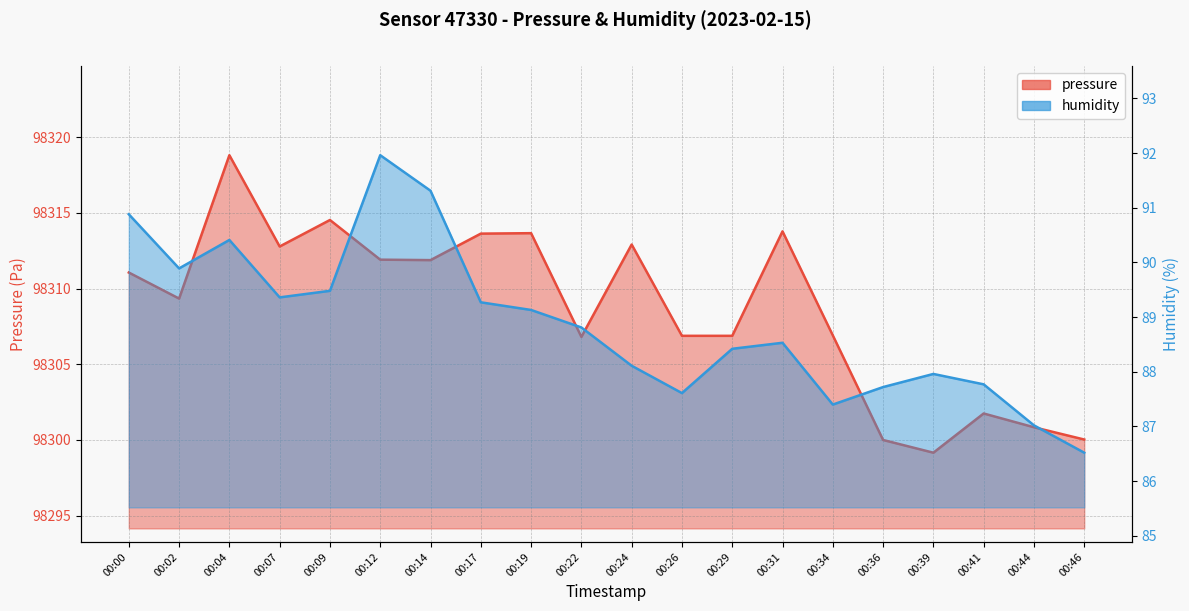

What is the difference between the second highest and second lowest values in the humidity series?

4.3